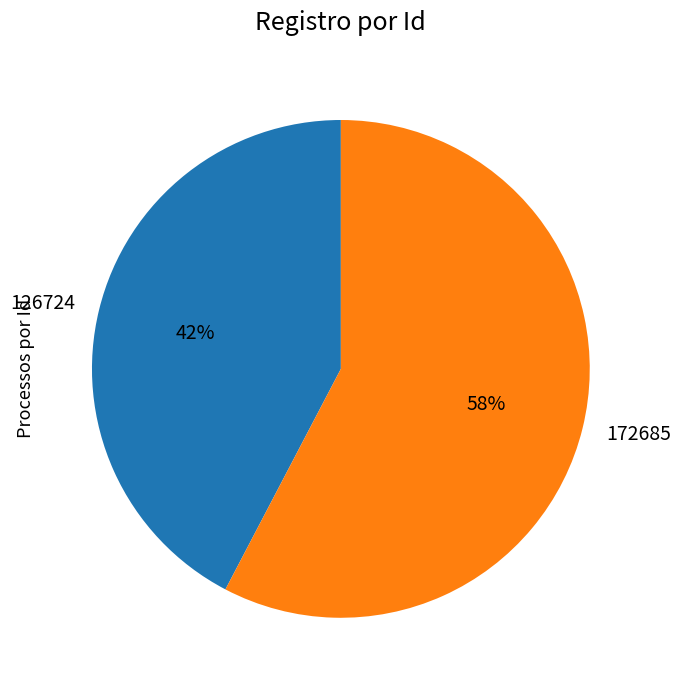

How many segments does this pie chart have?

2